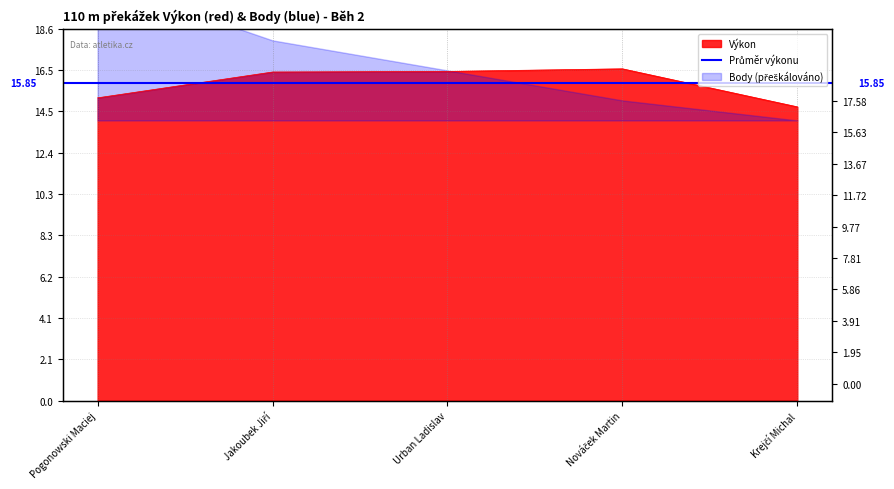

What is the difference between the maximum and minimum values?

1.9